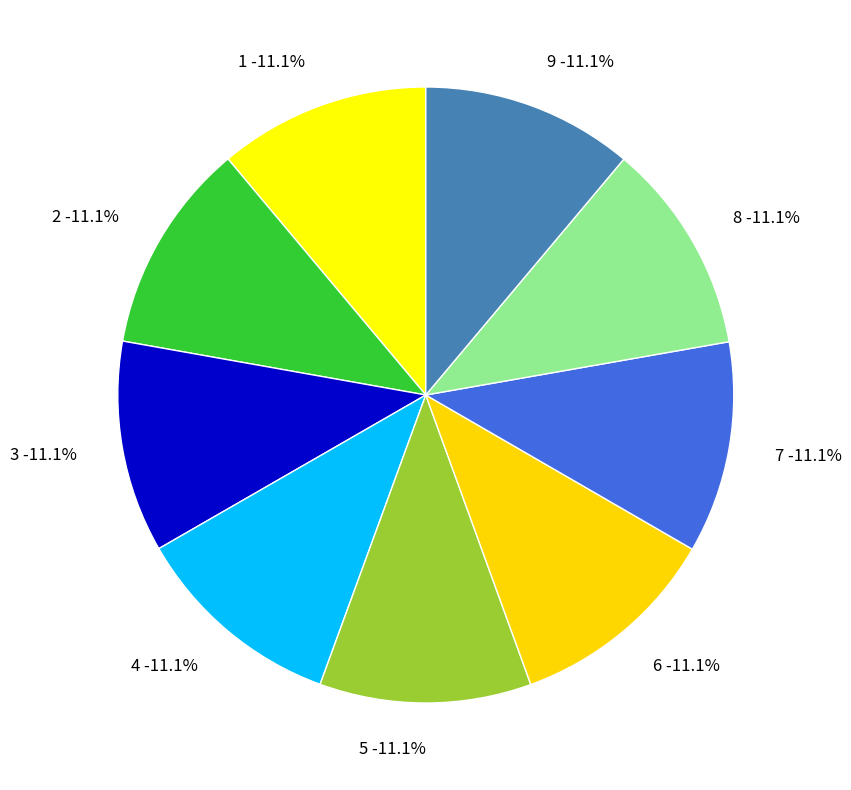

To the nearest percent, what percentage of the pie is 4?

11%